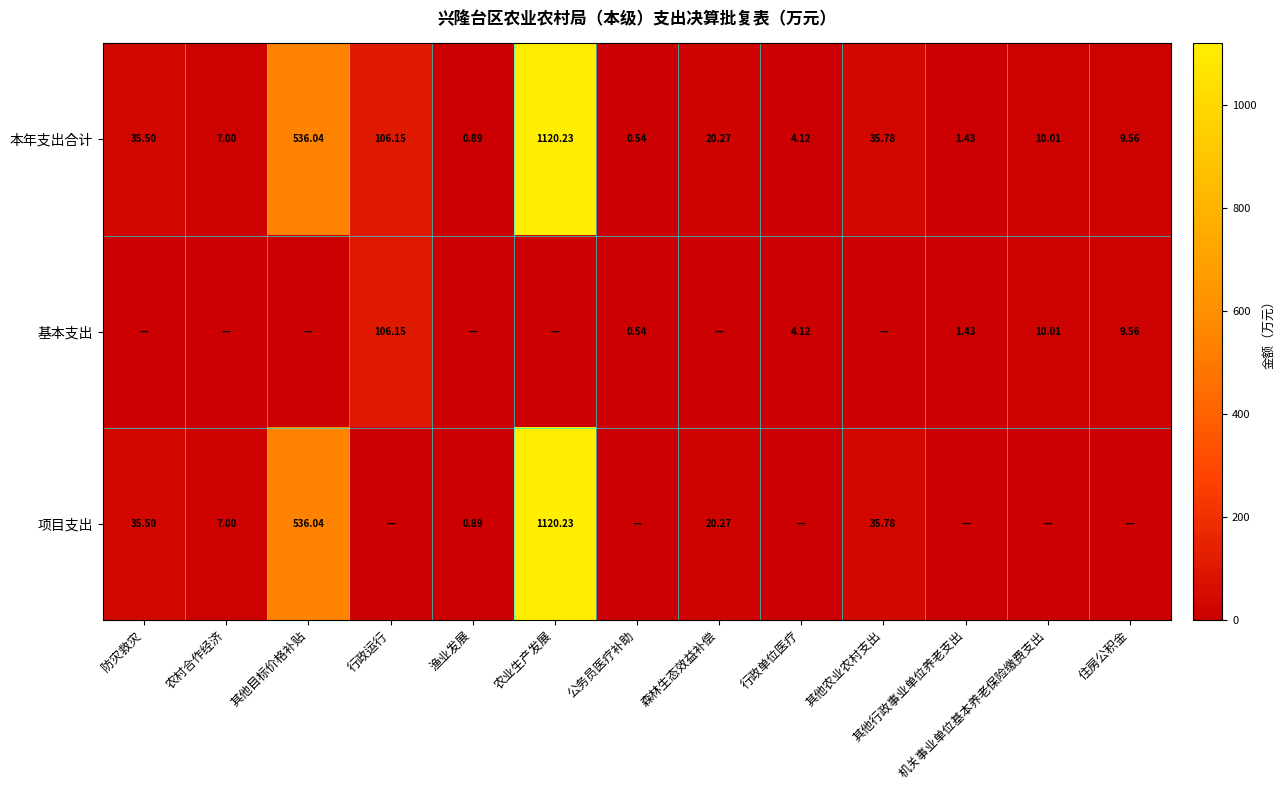

Which category has the lowest value in the 本年支出合计 series?

公务员医疗补助